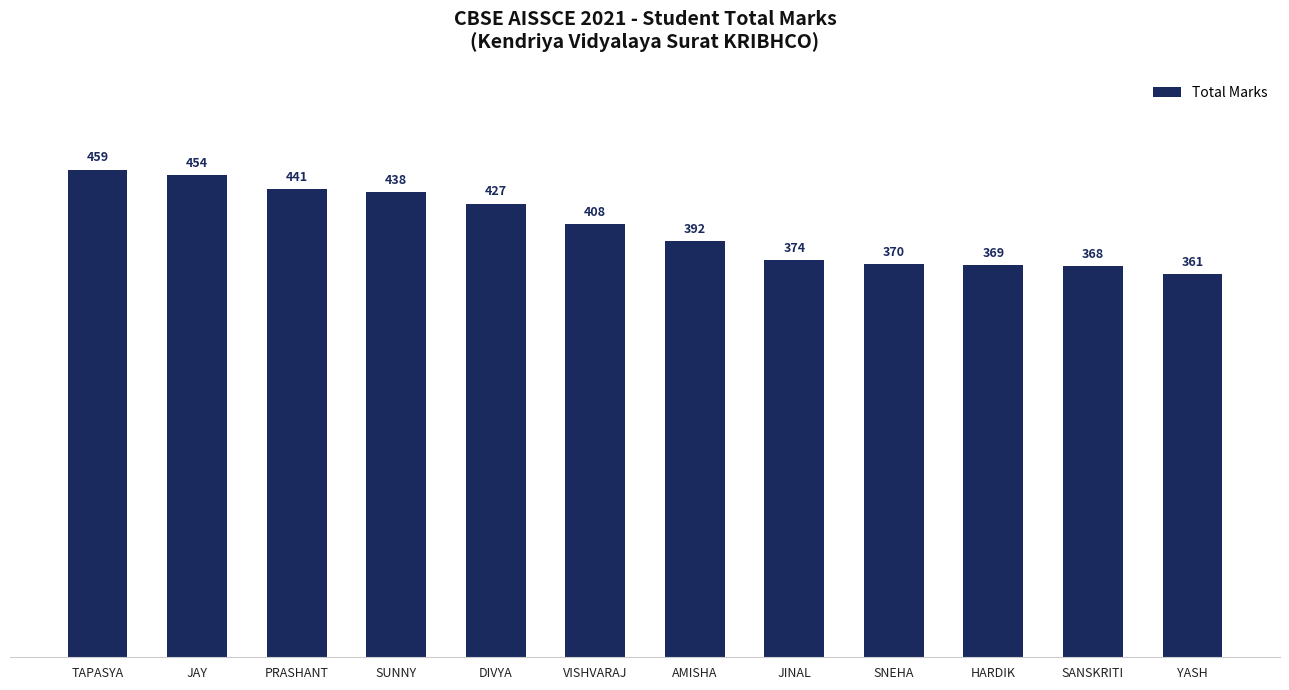

Reading left to right, transcribe all the data shown in this chart.

TAPASYA=459	JAY=454	PRASHANT=441	SUNNY=438	DIVYA=427	VISHVARAJ=408	AMISHA=392	JINAL=374	SNEHA=370	HARDIK=369	SANSKRITI=368	YASH=361